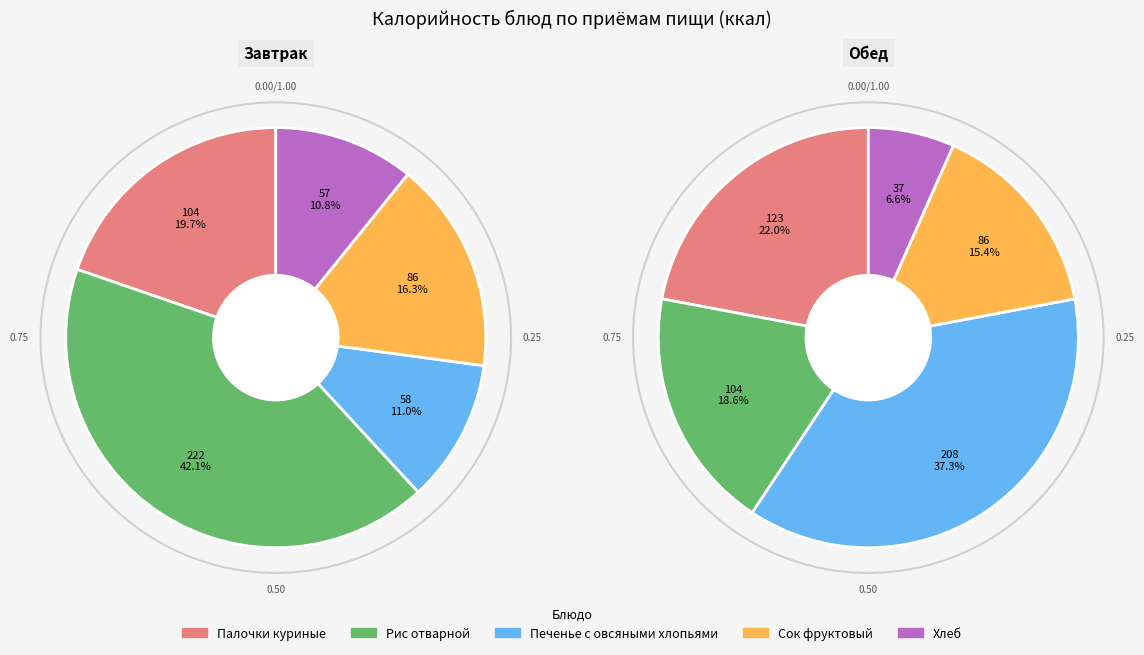

Is the sum of Сок фруктовый and Палочки куриные greater than half?

No